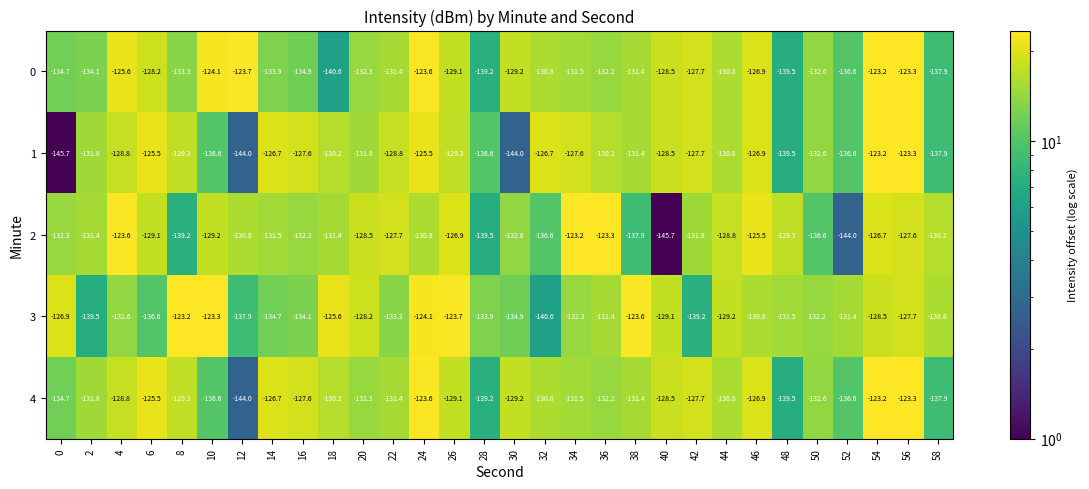

What is the difference between the highest and lowest values at 24?

7.2